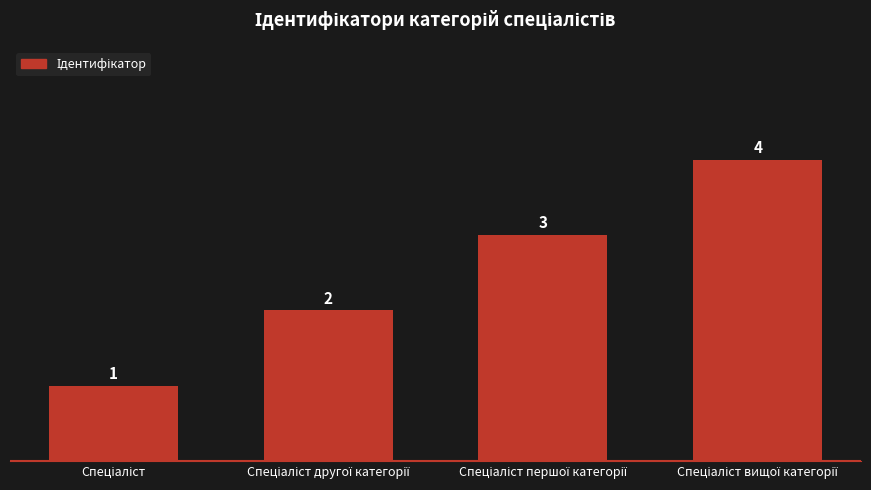

What is the value of the 1st bar from the left?

1